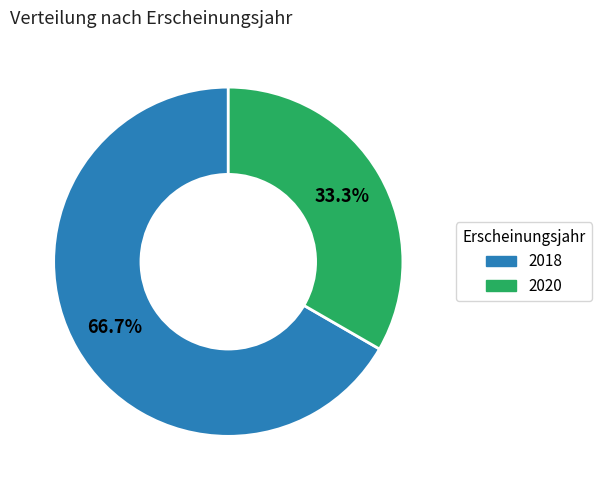

Is there any slice that represents more than half of the pie?

Yes